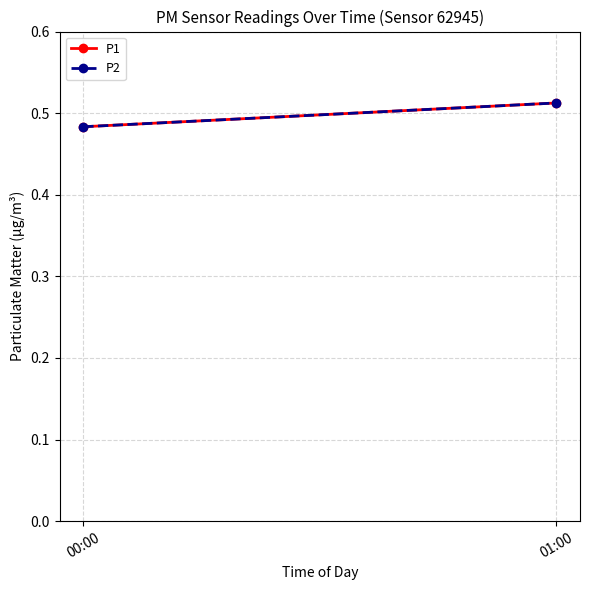

The value of P1 at 00:00 is 0.1. True or false?

False